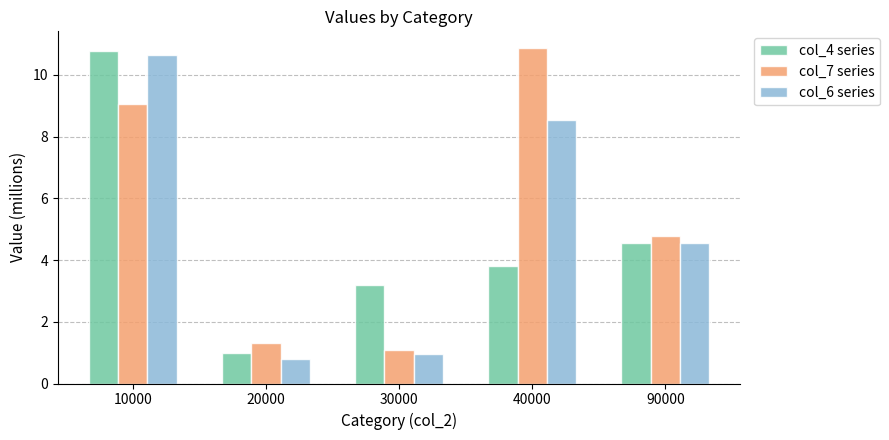

True or false: col_7 series has a value of 3.9 at 10000.

False